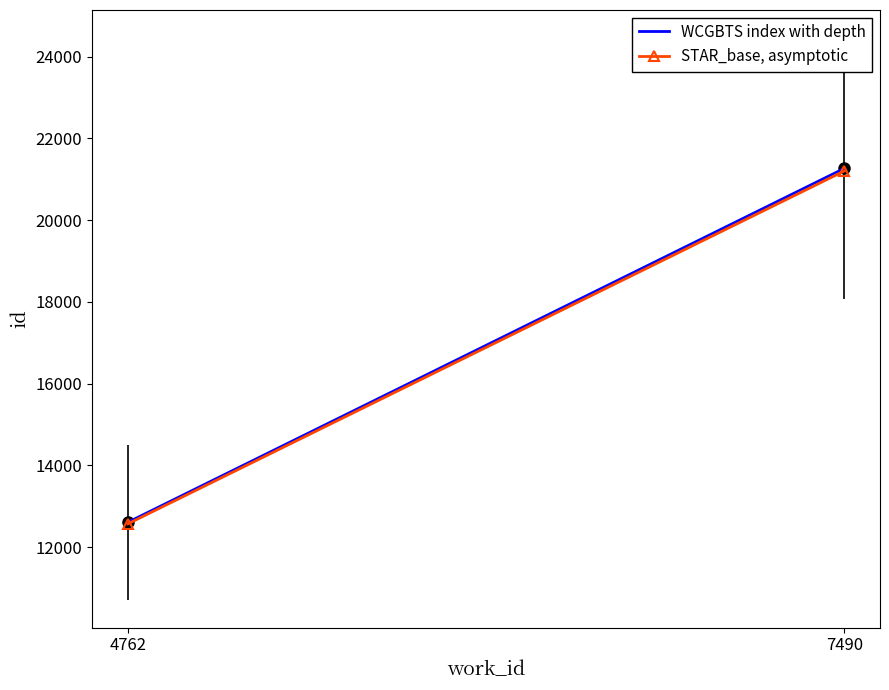

Reading left to right, what are all the values shown in this chart?

WCGBTS index with depth: 12607.0	21263.0
STAR_base, asymptotic: 12569.2	21199.2